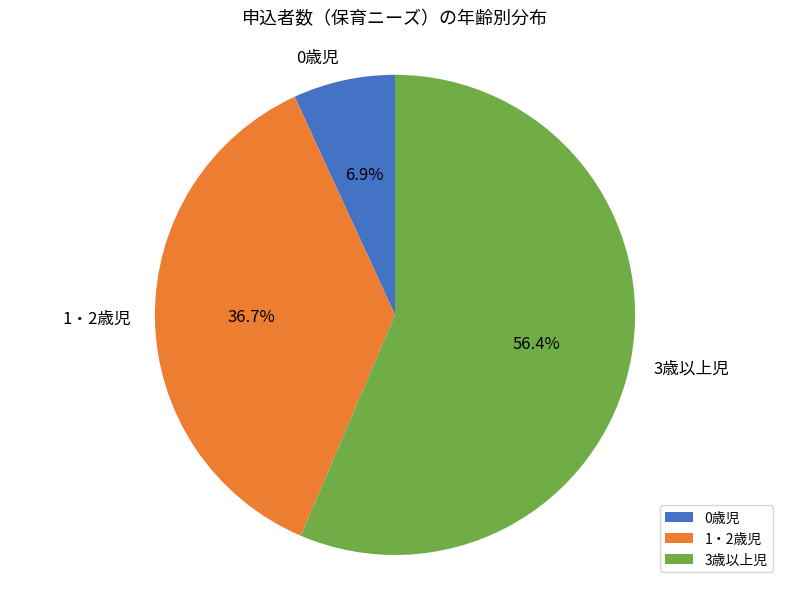

How many segments does this pie chart have?

3